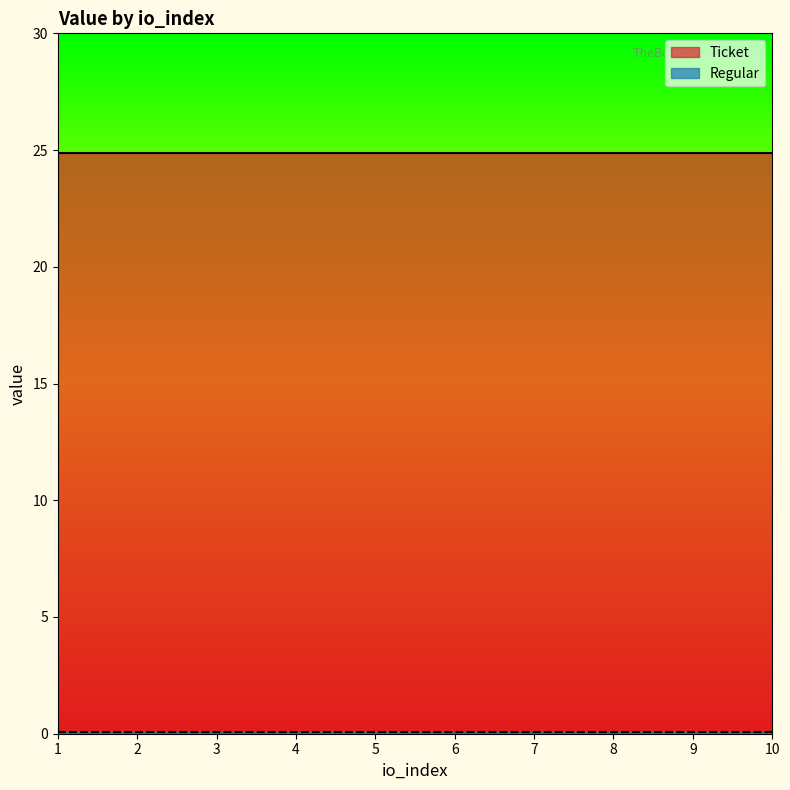

True or false: Regular and Ticket cross at least once.

False